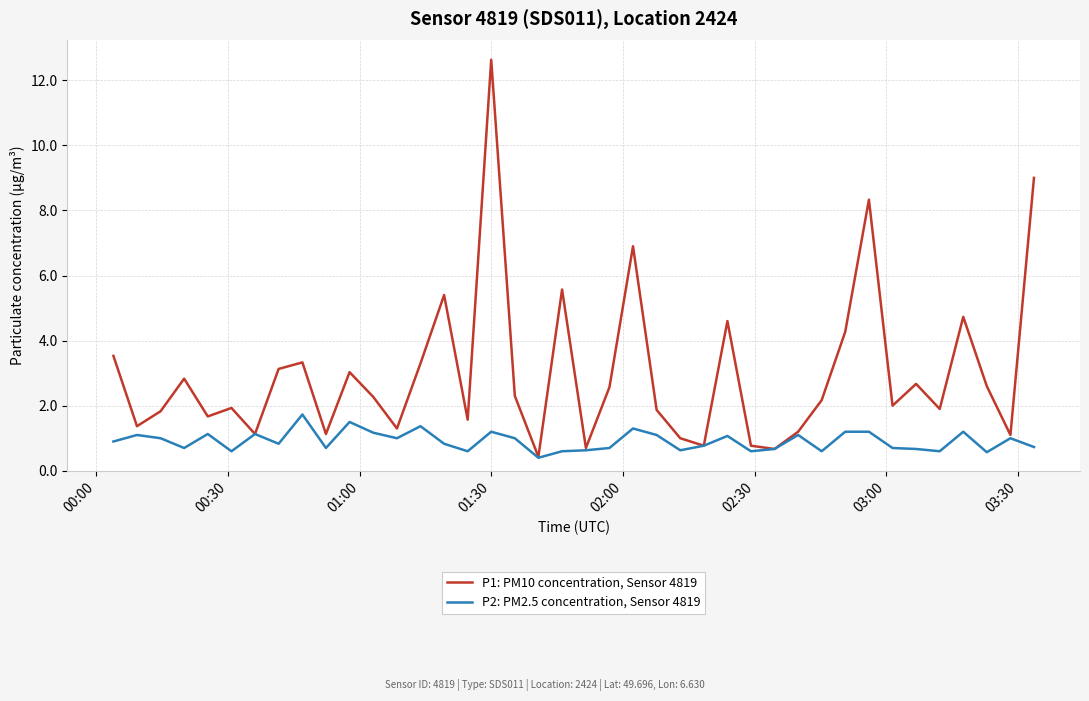

What is the greatest value displayed?

12.6